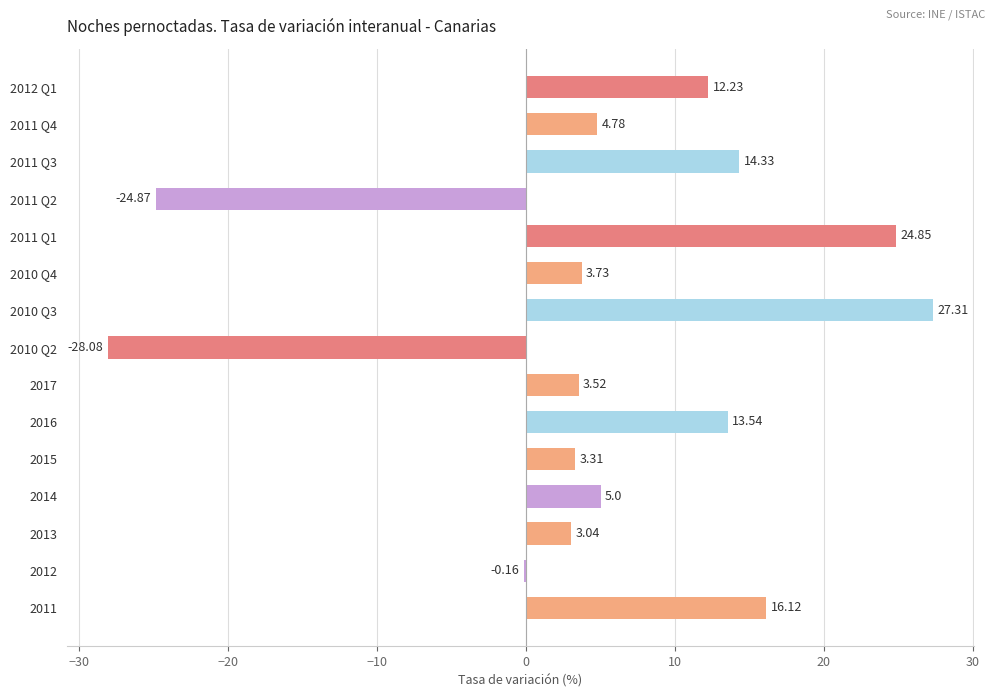

What is the change in value from 2011 to 2015?

-12.8